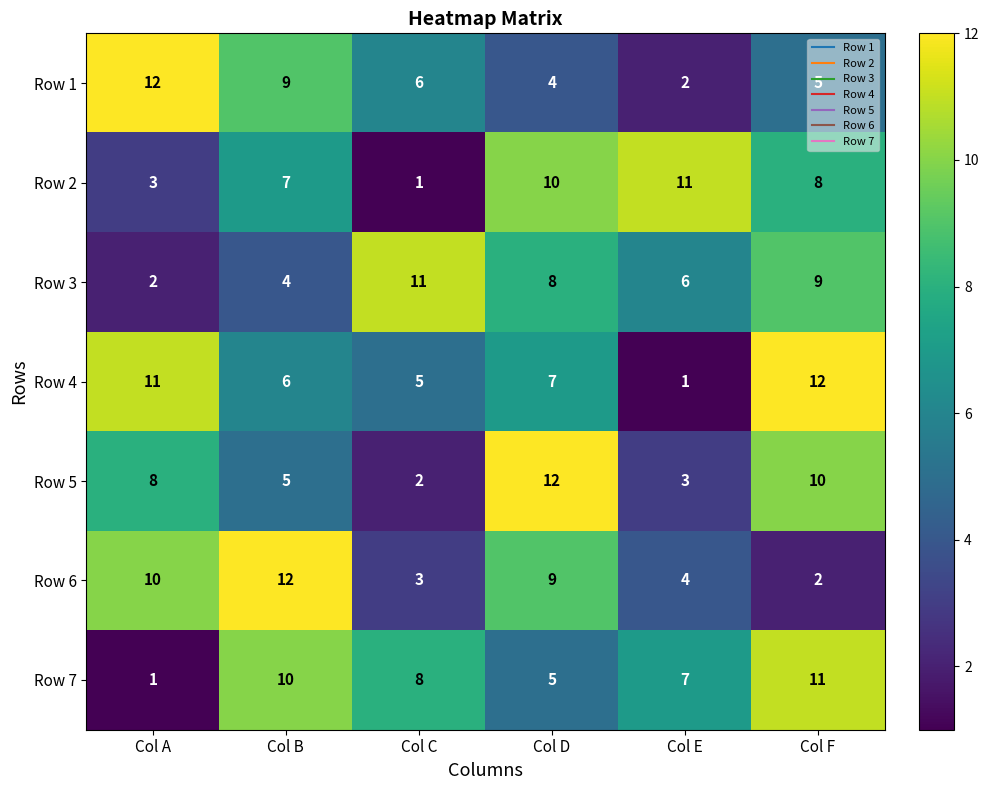

At which category is the sum across all series the highest?

Col F